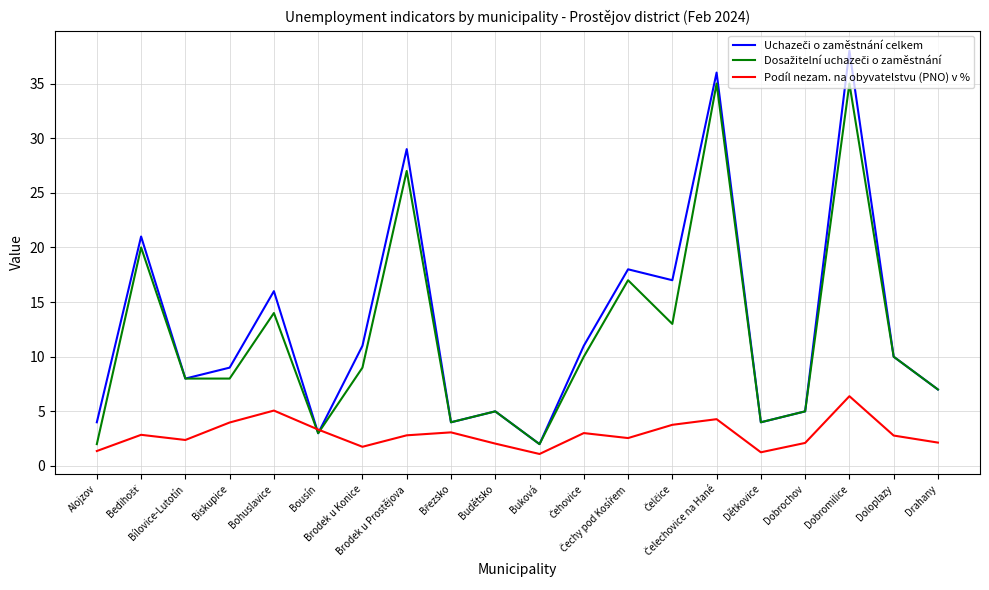

At which category does Podíl nezam. na obyvatelstvu (PNO) v % reach its first local valley?

Bílovice-Lutotín